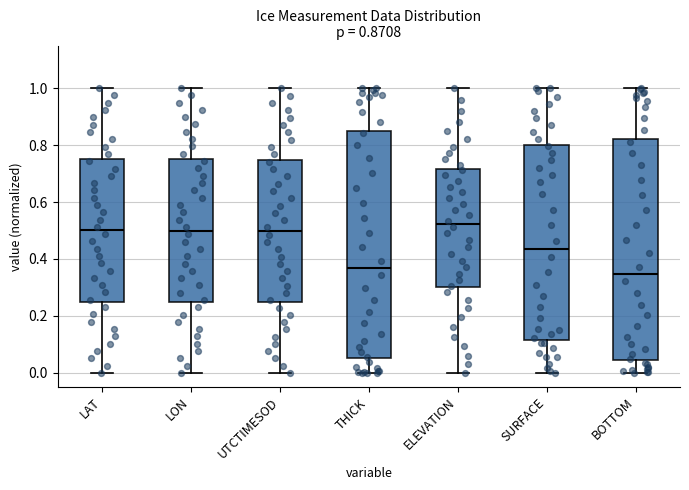

Comparing the boxes themselves (not the whiskers), which one is the tallest?

THICK